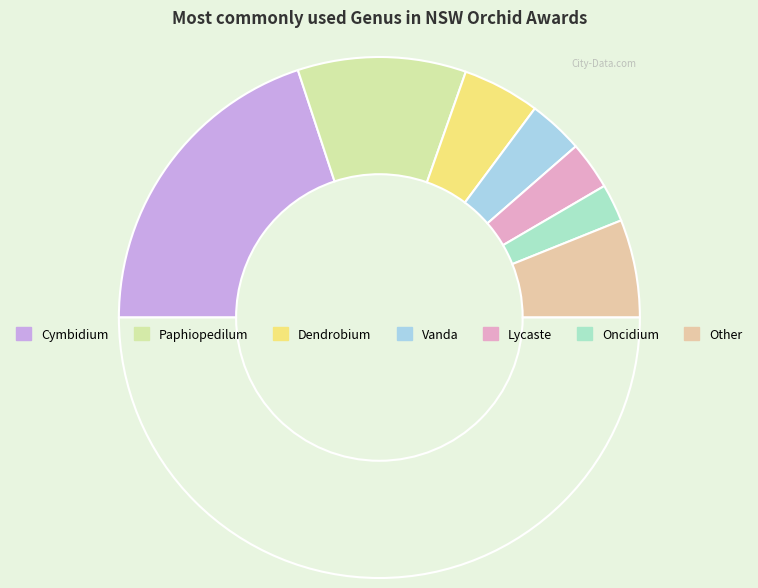

What is the smallest slice in the pie chart?

Oncidium